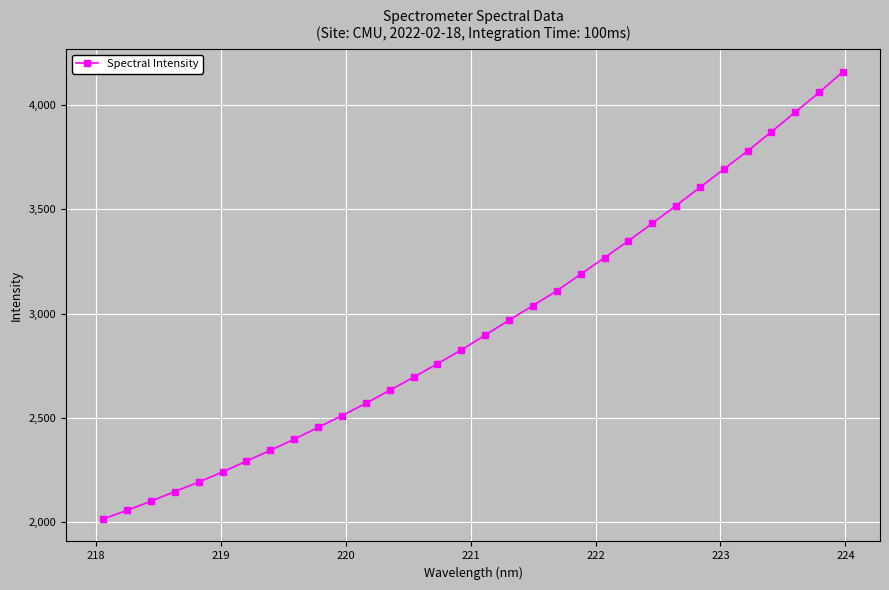

What is the value of the 24th point from the left?

3431.2